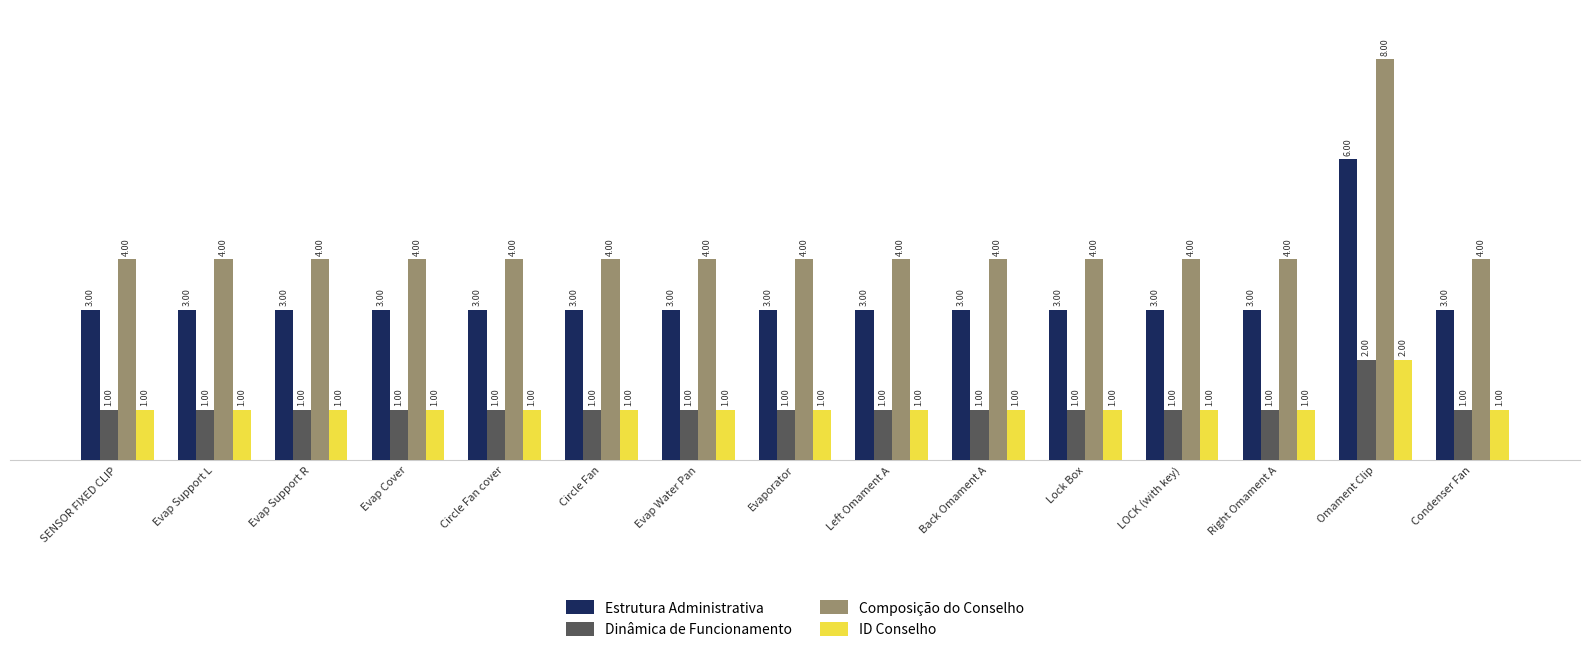

Read the Dinâmica de Funcionamento value at Right Omament A.

1